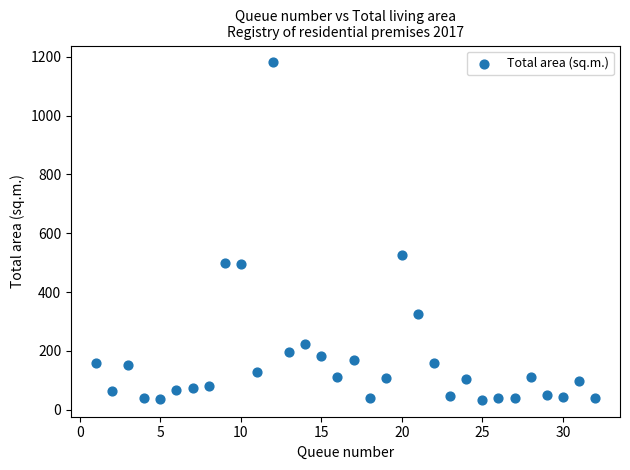

What is the range of Y values (max minus min)?

1147.0